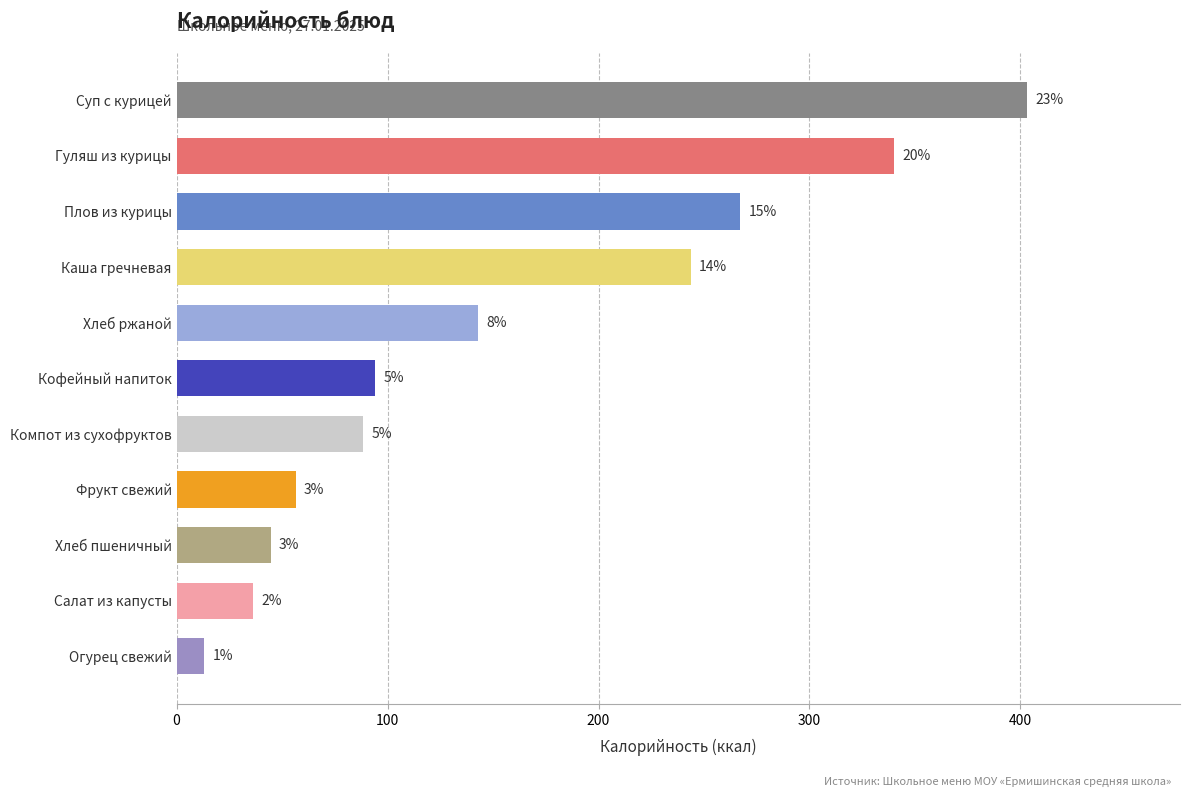

How many bars are there in total?

11